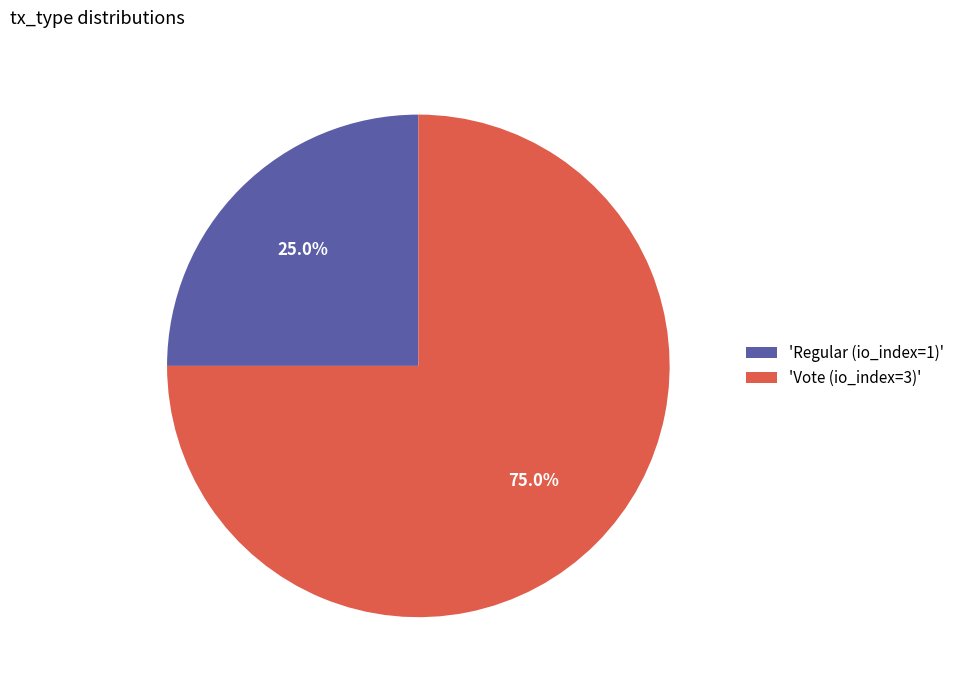

What portion of the pie excludes 'Regular (io_index=1)'?

75.0%